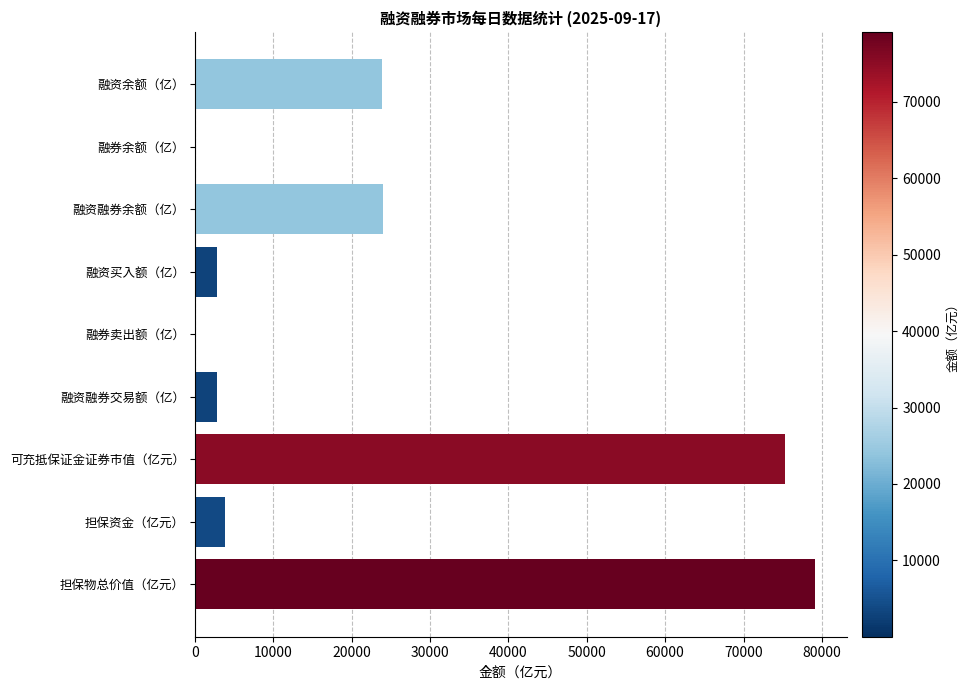

What is the sum of all values?

212138.1